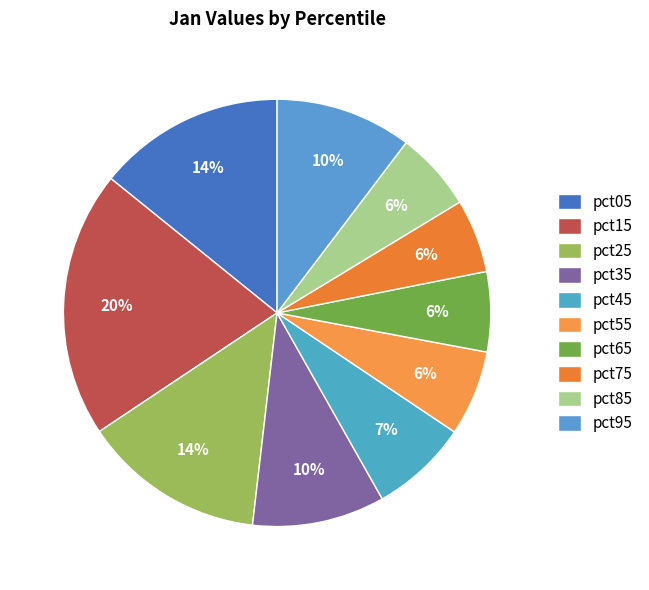

To the nearest percent, what is the combined percentage of pct85 and pct15?

26%